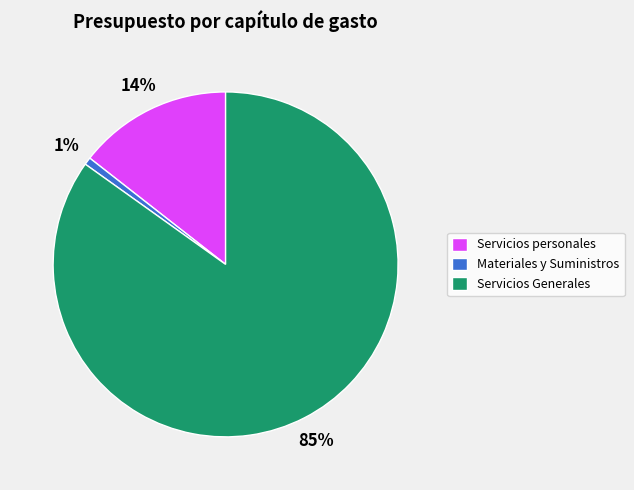

Which category accounts for the majority?

Servicios Generales